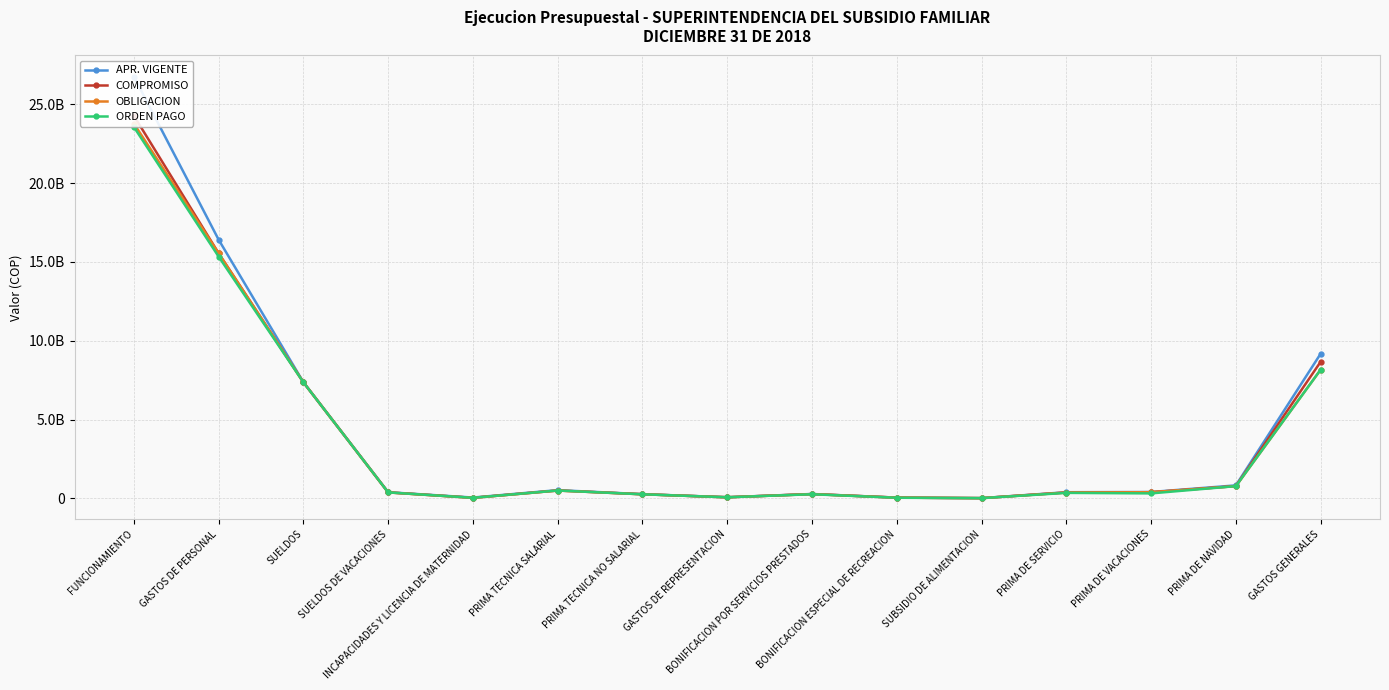

True or false: OBLIGACION and APR. VIGENTE intersect in this chart.

False